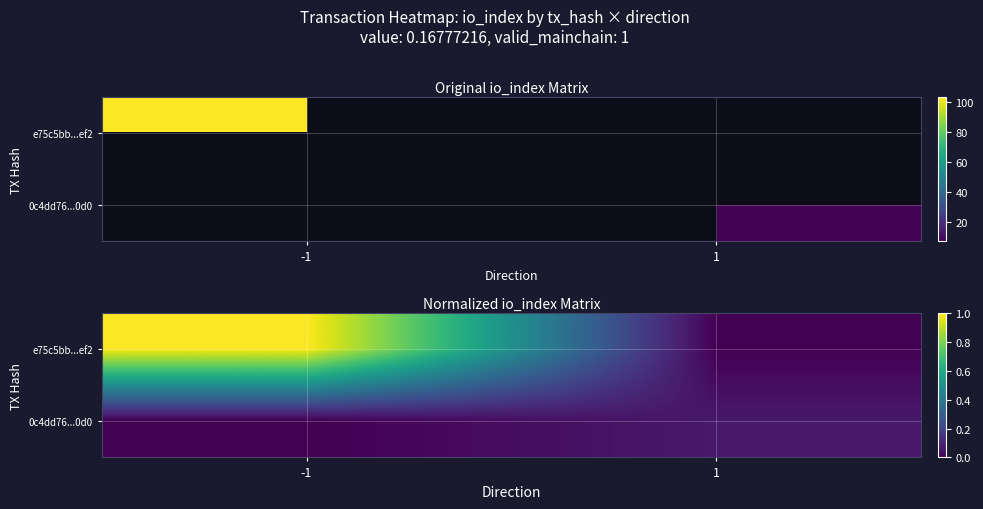

What is the difference between the maximum and minimum values in the e75c5bb...ef2 series?

1.0